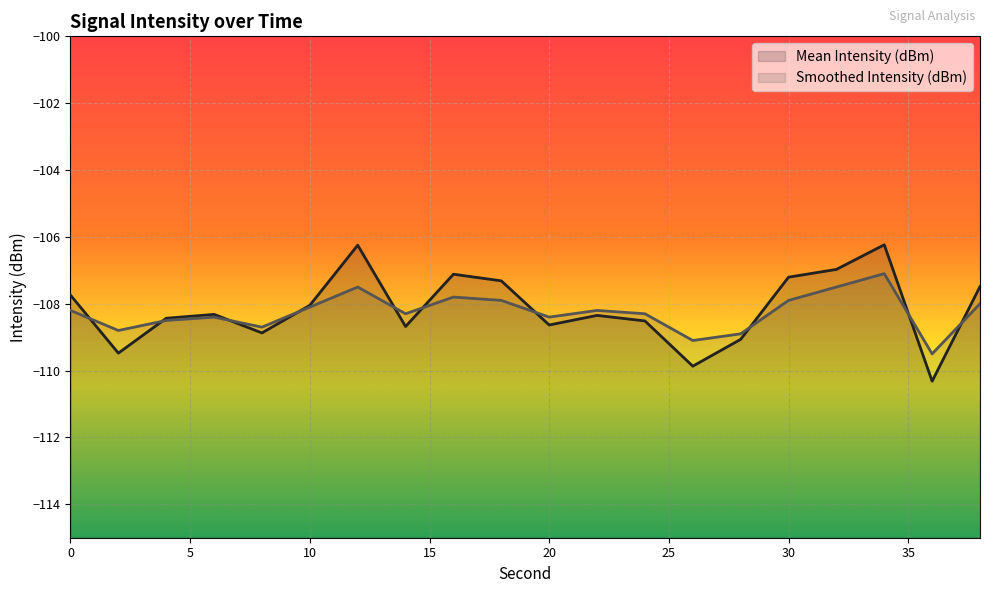

Between which two adjacent categories do Smoothed Intensity (dBm) and Mean Intensity (dBm) first intersect?

0 and 2